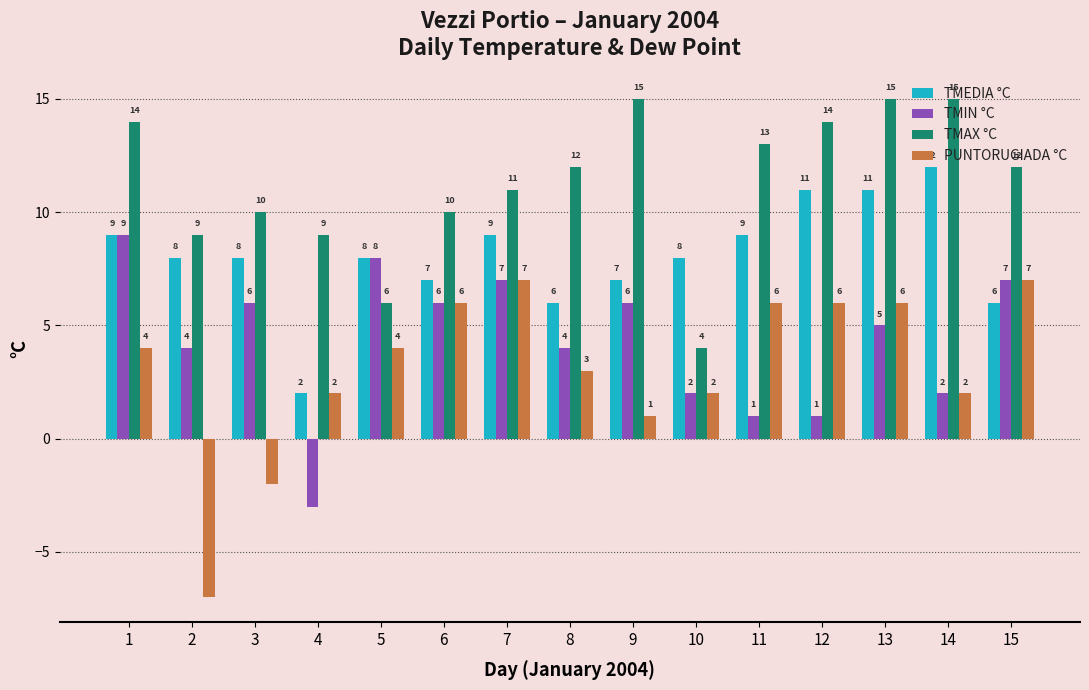

What is the value of the TMAX °C bar at the 10th from the left?

4